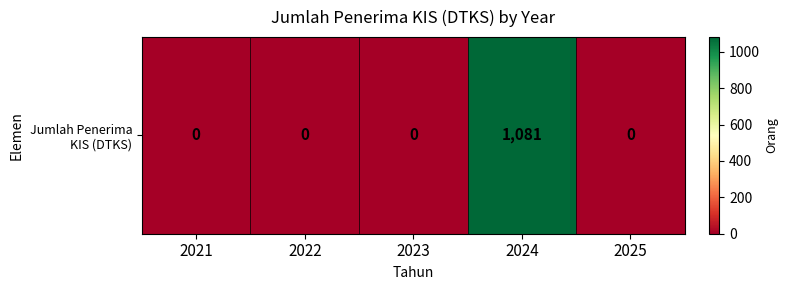

Reading left to right, extract all data points from this chart.

0	0	0	1081	0